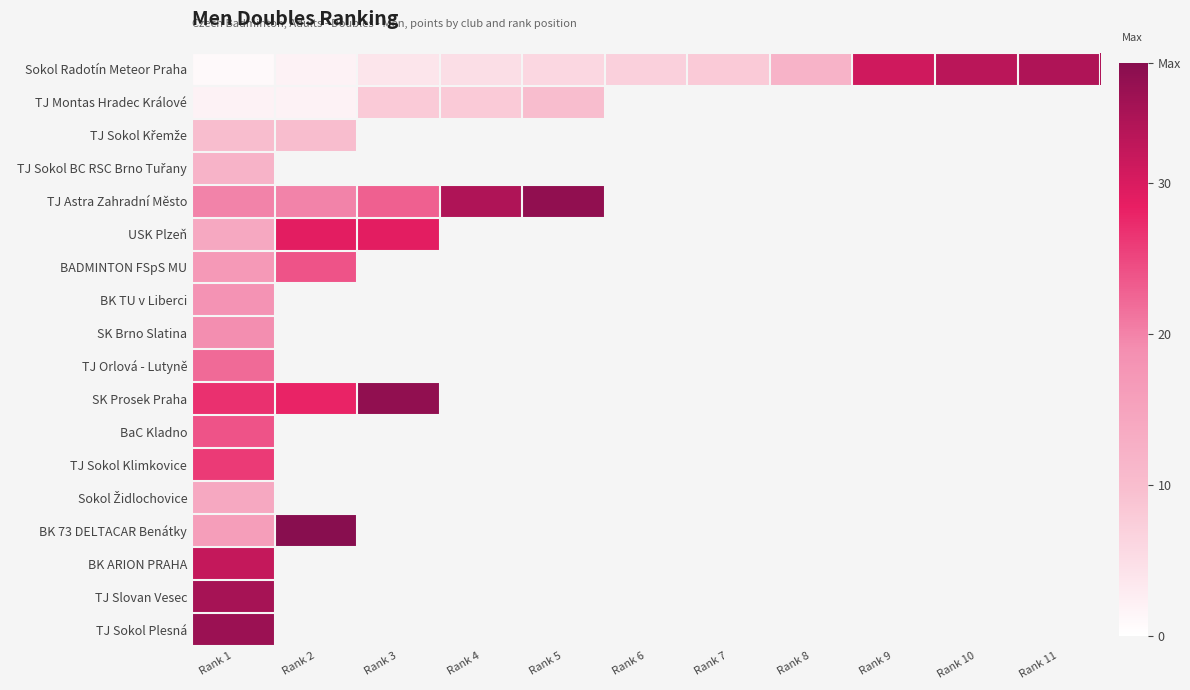

Which series changed the most between Rank 6 and Rank 8?

Sokol Radotín Meteor Praha